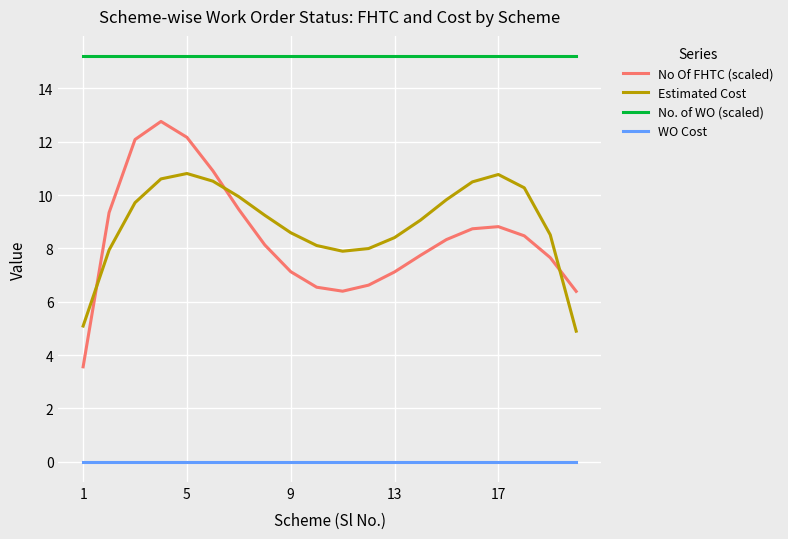

True or false: No Of FHTC (scaled) and Estimated Cost cross at least once.

True